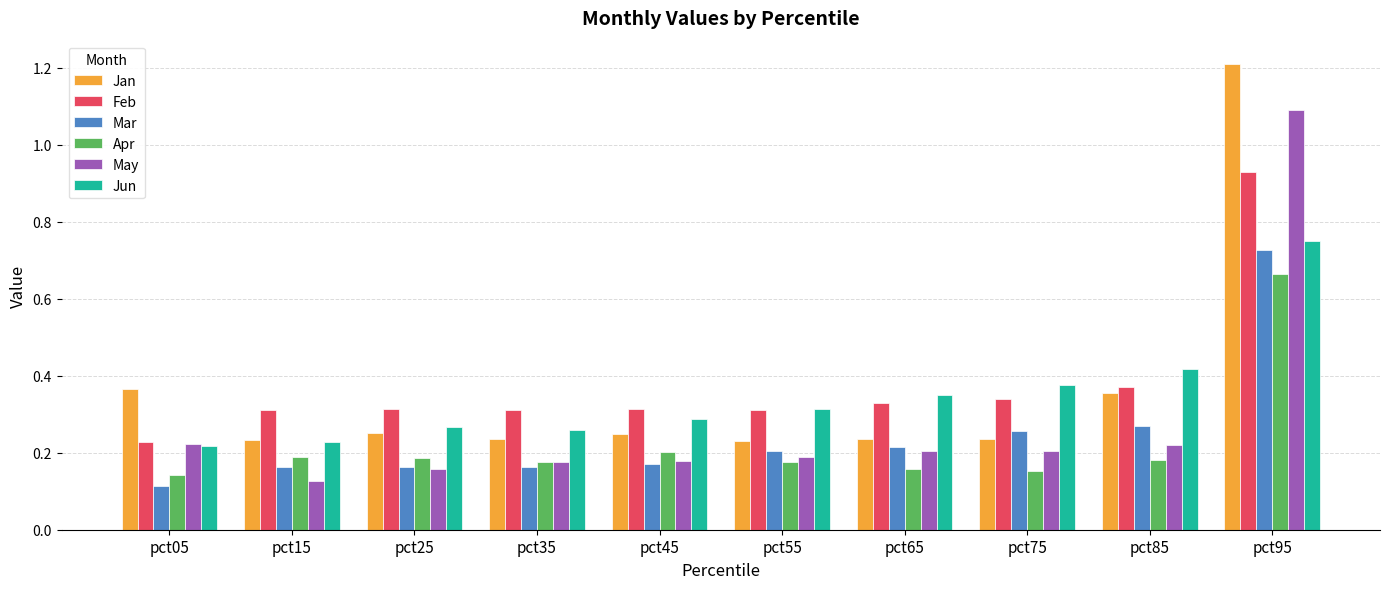

How many groups of bars are there?

10